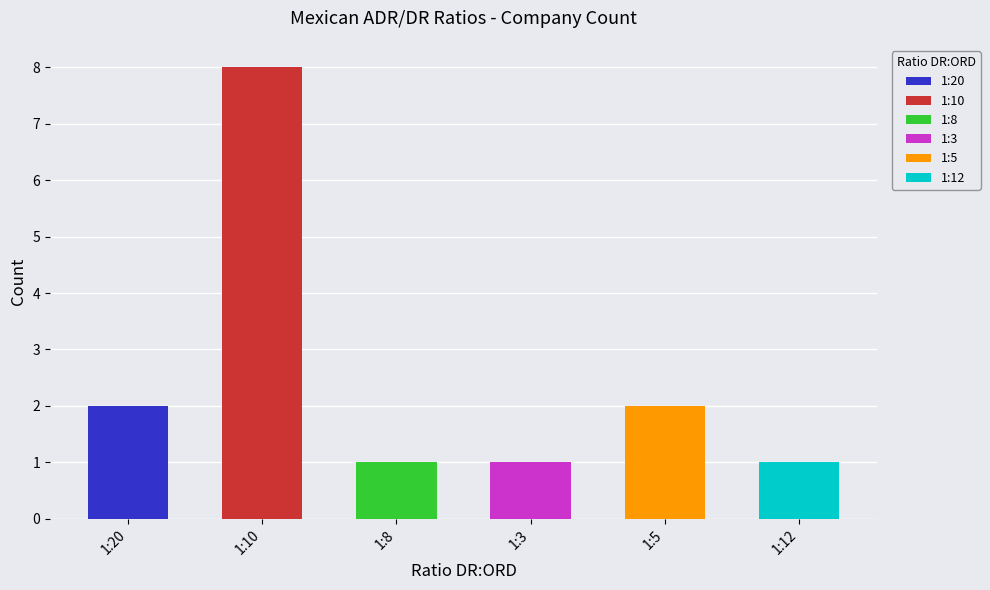

What is the label of the 3rd bar from the left?

1:8